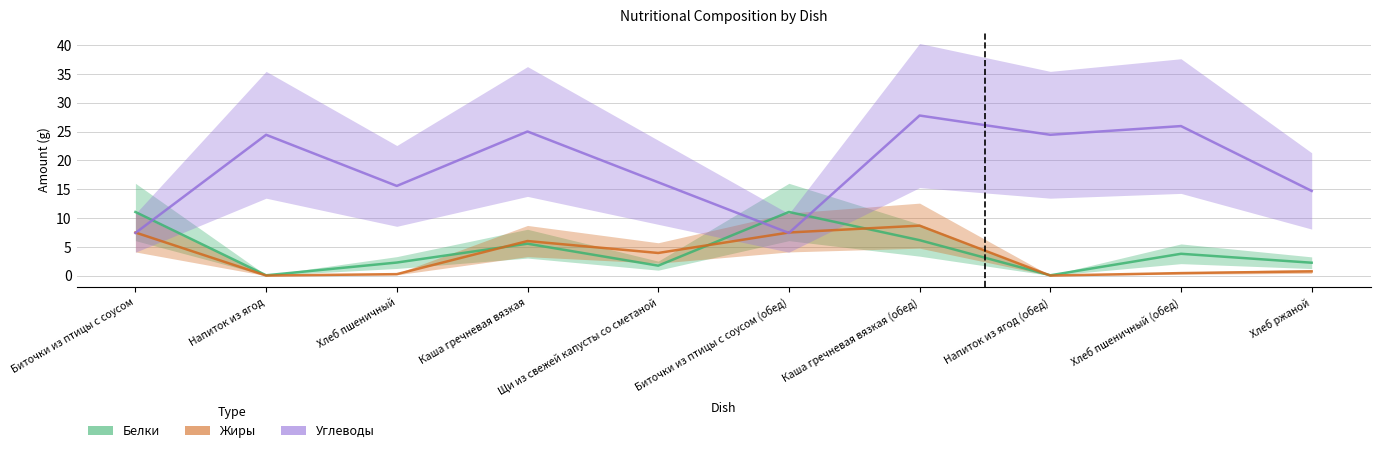

In Белки, how many points are lower than both neighbors (excluding endpoints)?

3